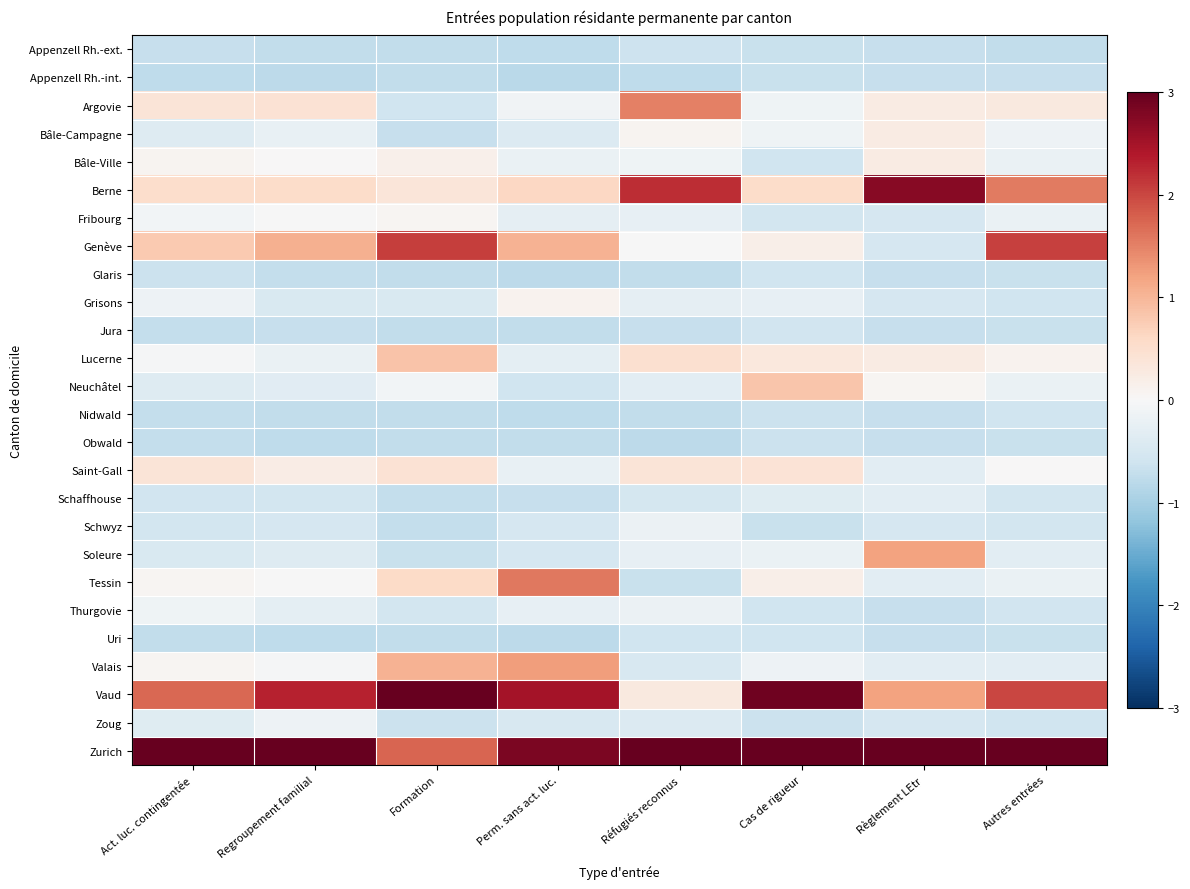

At how many categories does at least one series exceed 1?

8